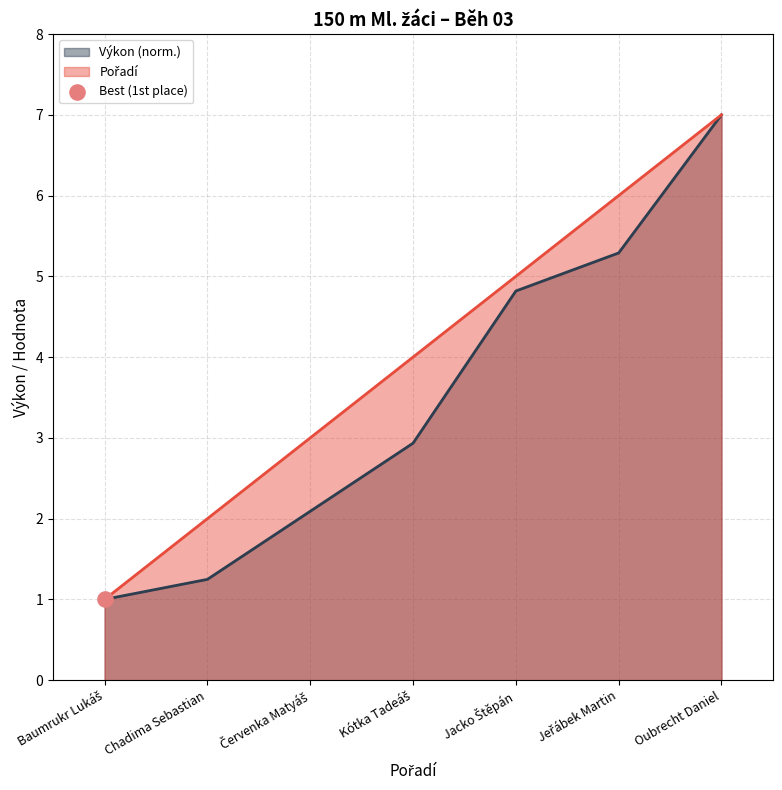

At how many categories does at least one series exceed 2?

5